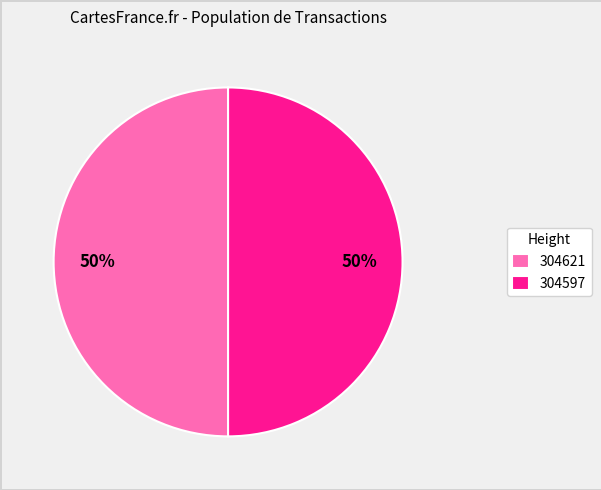

To the nearest percent, what is the combined percentage of 304621 and 304597?

100%